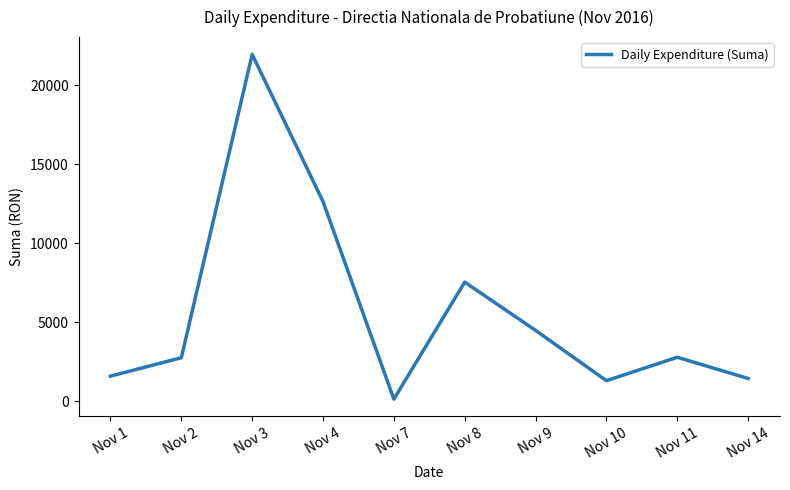

Which has a higher value, Nov 3 or Nov 7?

Nov 3